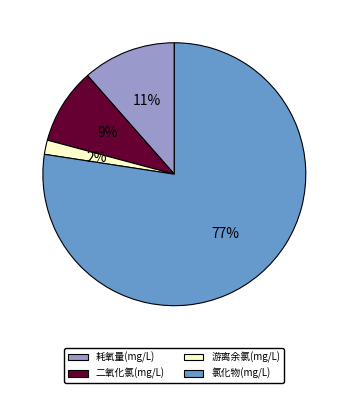

To the nearest percent, what is the combined percentage of 氯化物(mg/L) and 耗氧量(mg/L)?

89%